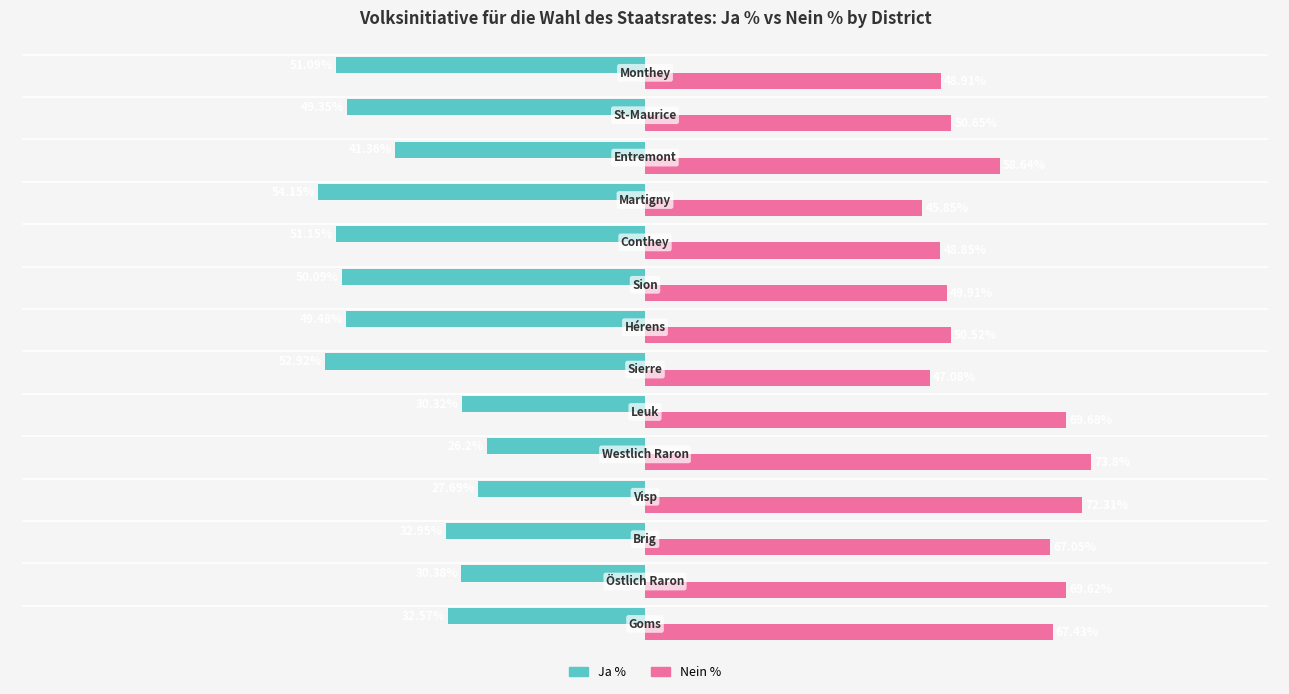

Which series has the largest total across all categories?

Nein %